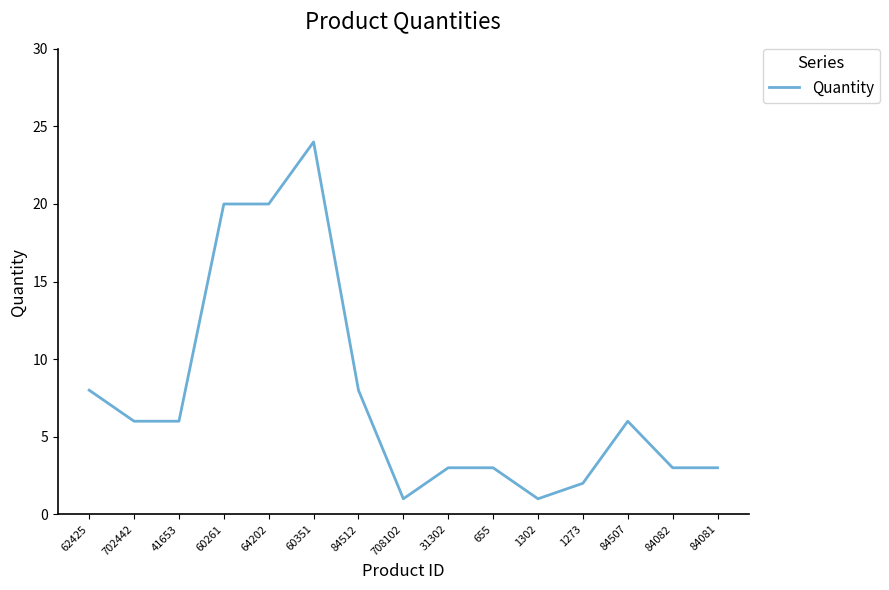

At which category does the chart reach its peak across all series?

60351